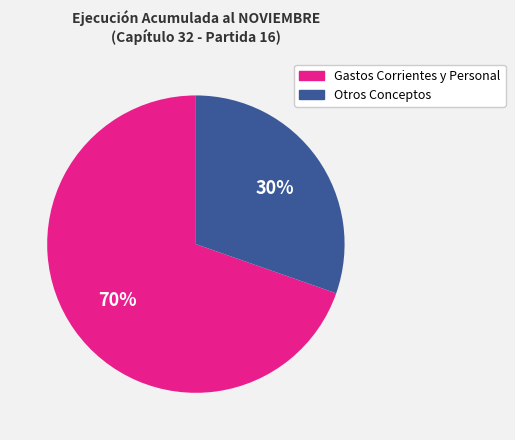

Count the number of slices in the pie.

2